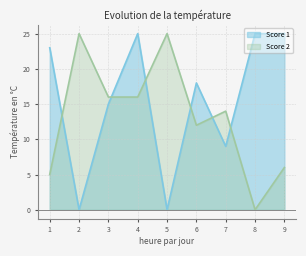

Is the value of Score 2 at 6 greater than the value of Score 1 at 2?

Yes